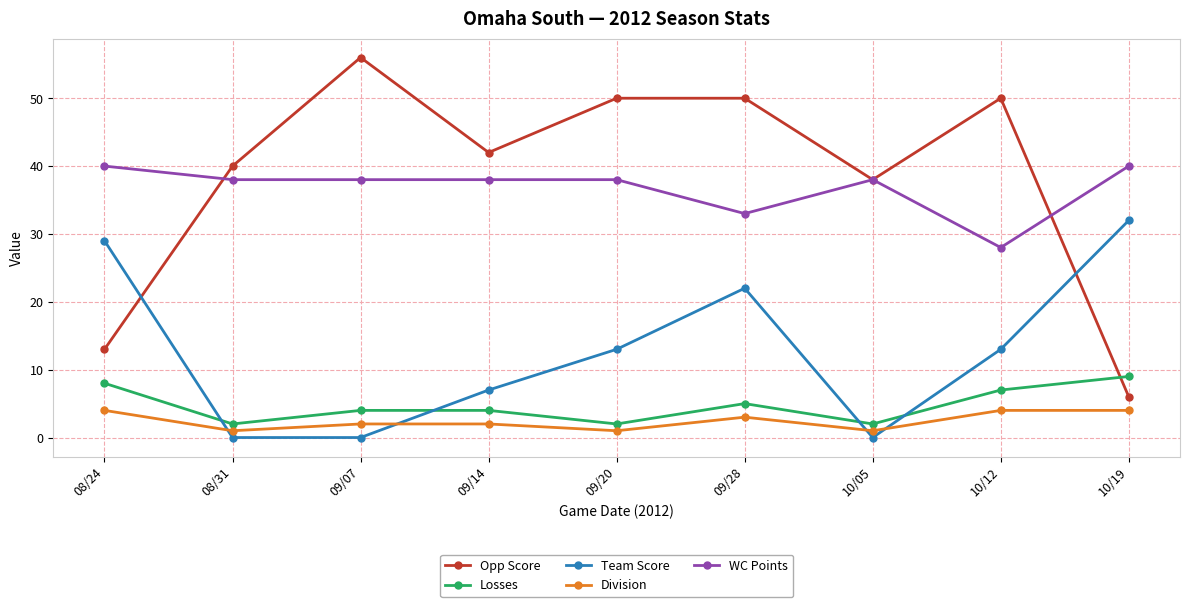

Is the value of WC Points at 09/28 greater than the value of Division at 08/31?

Yes